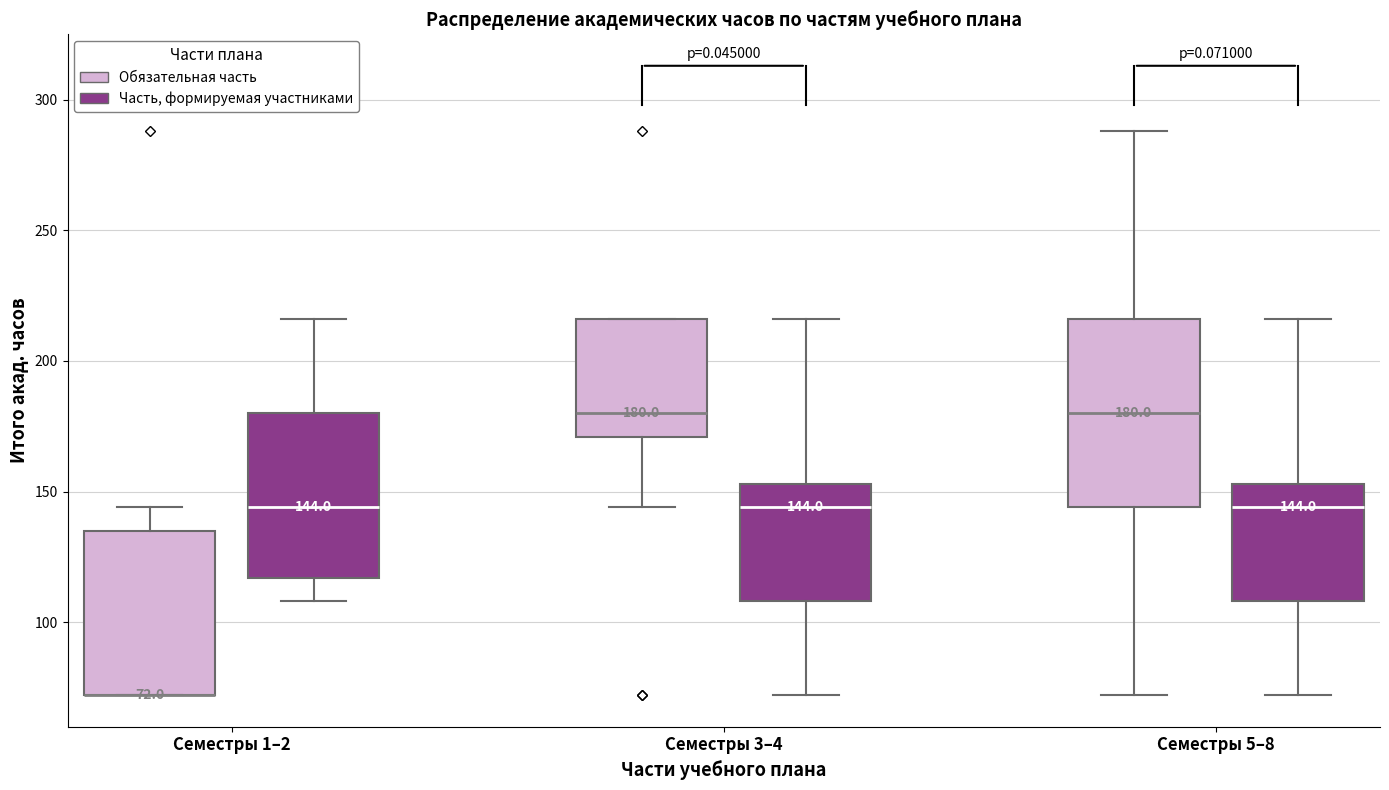

Comparing the boxes themselves (not the whiskers), which one is the tallest?

Семестры 5–8 (Обязательная часть)